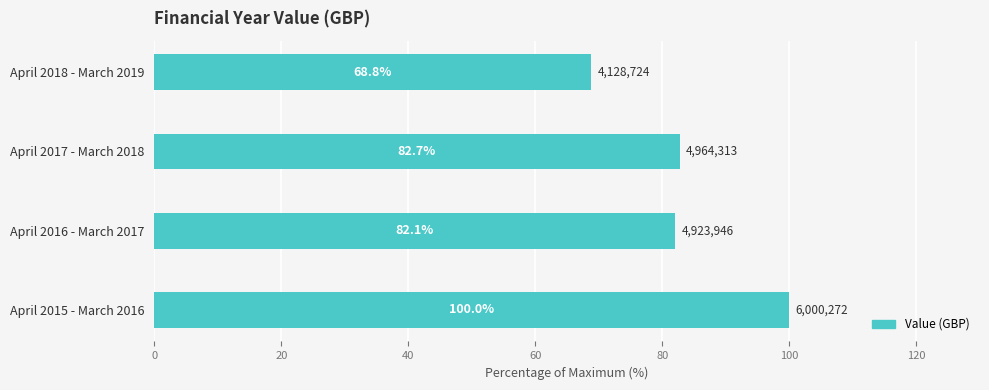

What is the average value?

83.4